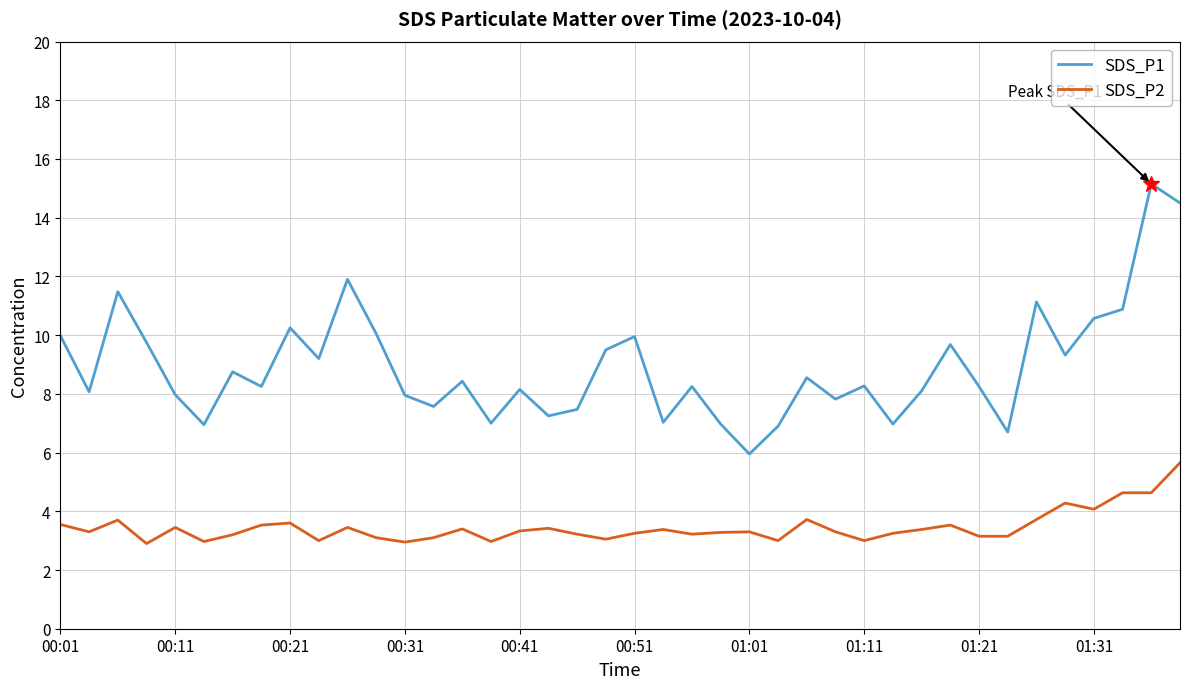

Which series has the largest range (max minus min)?

SDS_P1